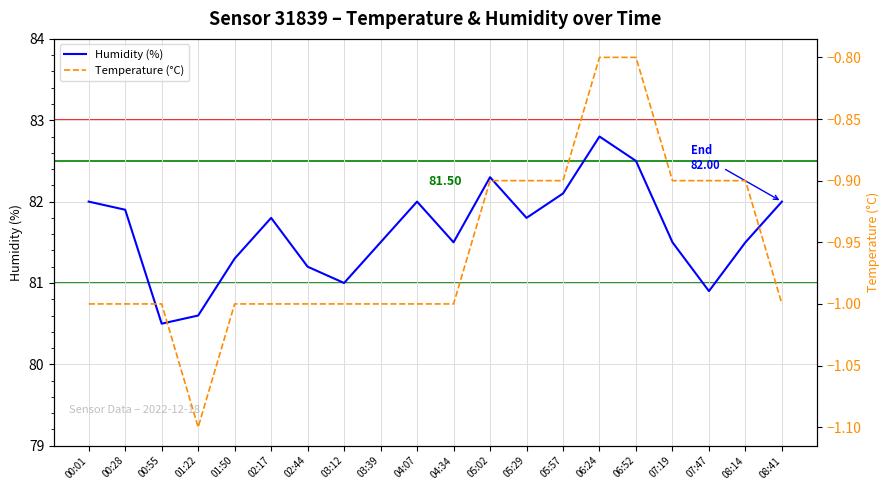

What position from the right is 02:44?

14